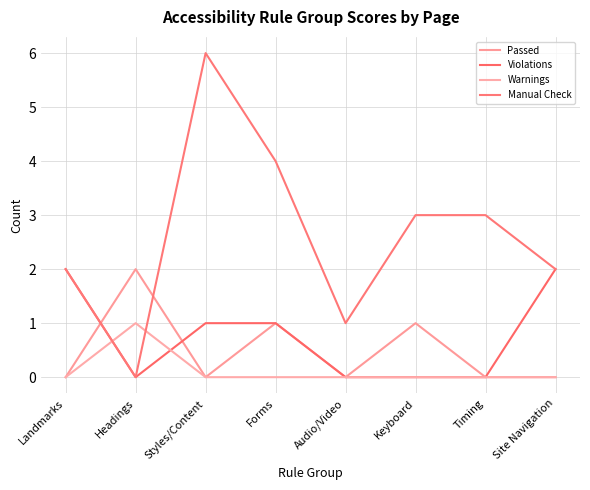

Reading right to left, what are all the values shown in this chart?

Passed: 0	0	1	0	1	0	2	0
Violations: 2	0	0	0	1	1	0	2
Warnings: 0	0	0	0	0	0	1	0
Manual Check: 2	3	3	1	4	6	0	2